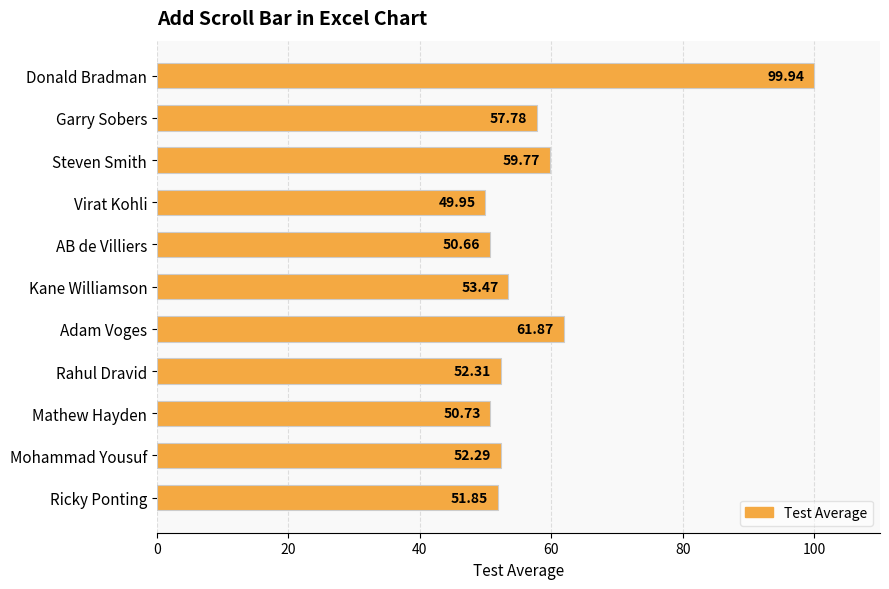

List the labels in order of value, smallest first.

Virat Kohli, AB de Villiers, Mathew Hayden, Ricky Ponting, Mohammad Yousuf, Rahul Dravid, Kane Williamson, Garry Sobers, Steven Smith, Adam Voges, Donald Bradman